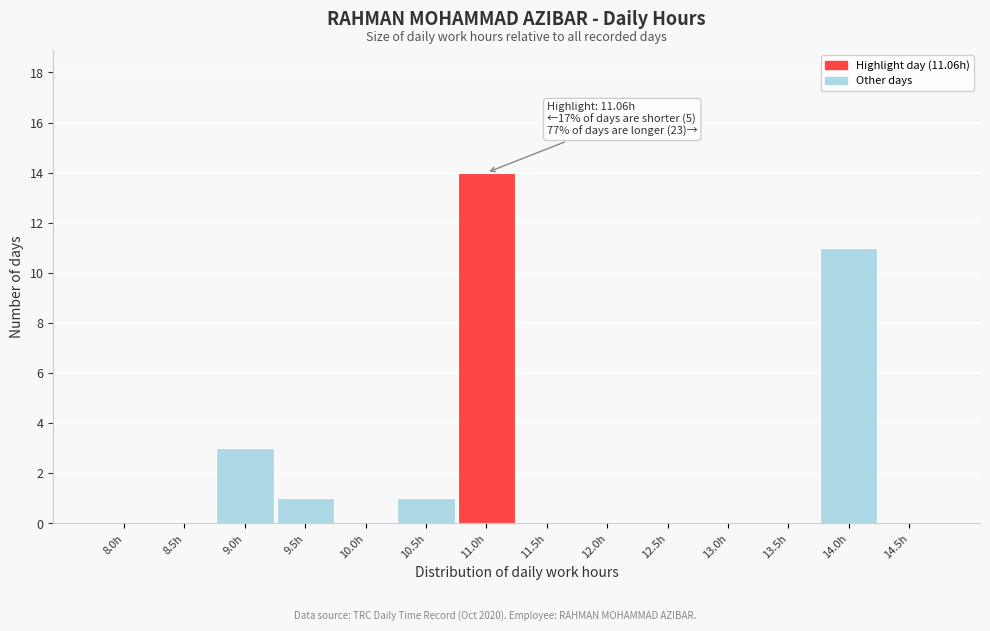

Reading right to left, extract all data points from this chart.

14.5h=0	14.0h=11	13.5h=0	13.0h=0	12.5h=0	12.0h=0	11.5h=0	11.0h=14	10.5h=1	10.0h=0	9.5h=1	9.0h=3	8.5h=0	8.0h=0